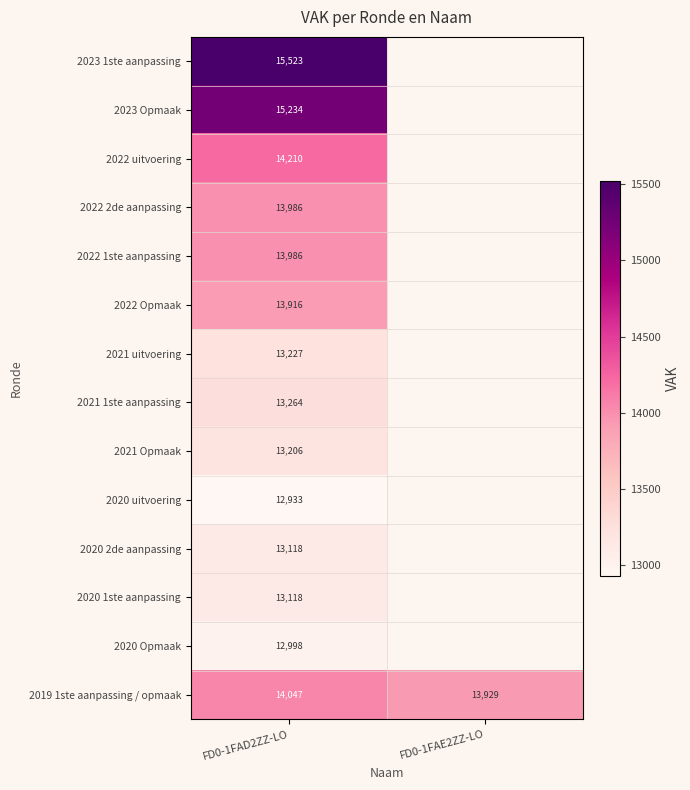

The 2022 Opmaak series shows 13916 at FD0-1FAD2ZZ-LO. True or false?

True